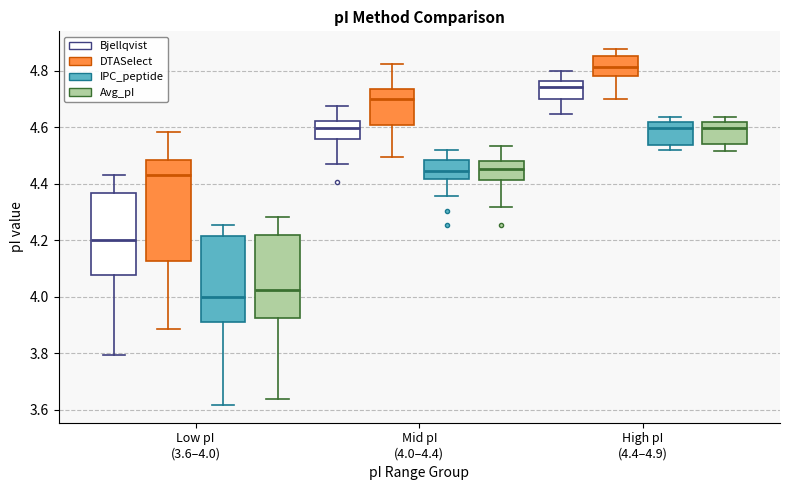

Which box has the highest median line?

High pI (4.4–4.9) (DTASelect)